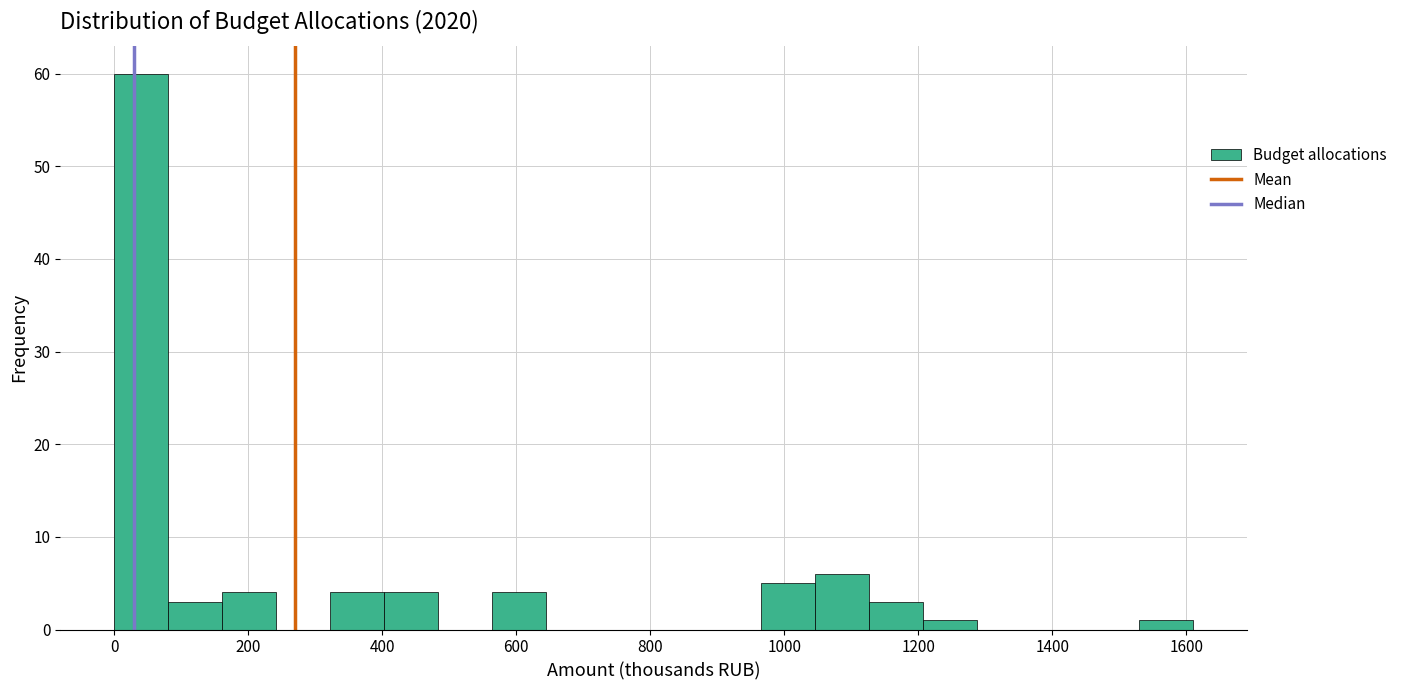

Over which range of the x-axis is the bar tallest?

0 to 80